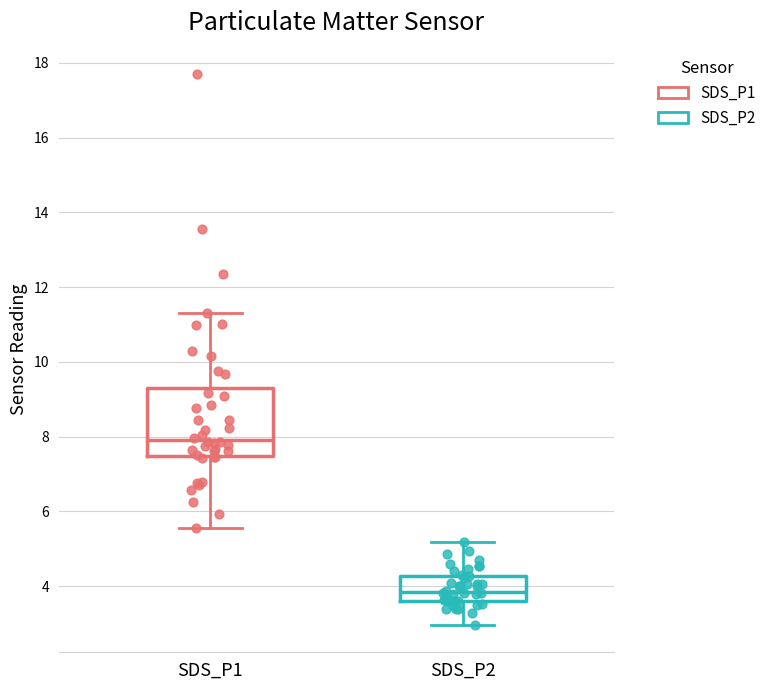

Comparing the boxes themselves (not the whiskers), which one is the tallest?

SDS_P1